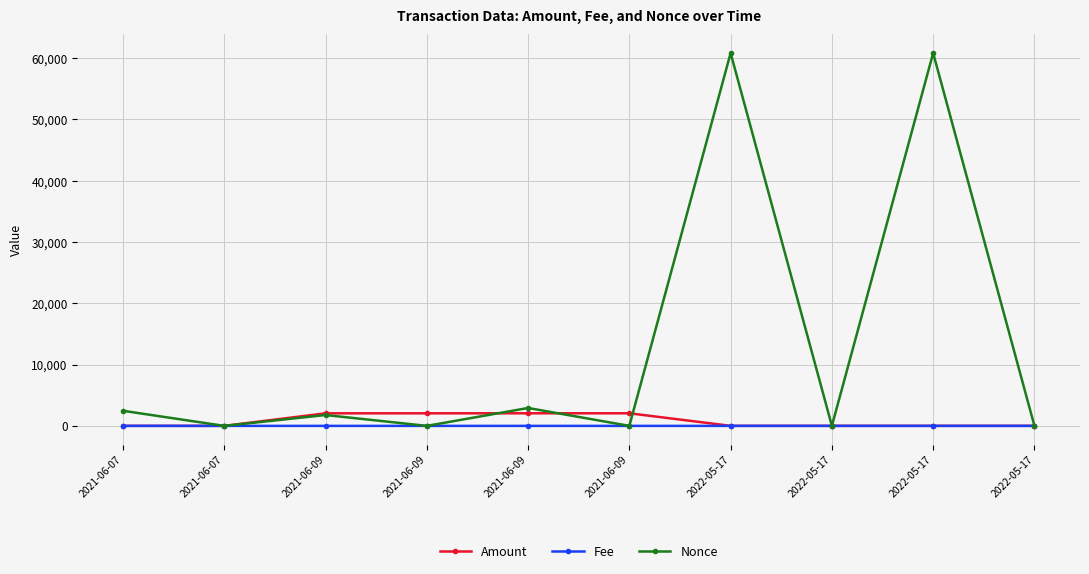

At which label is Amount closest to 1029?

2022-05-17